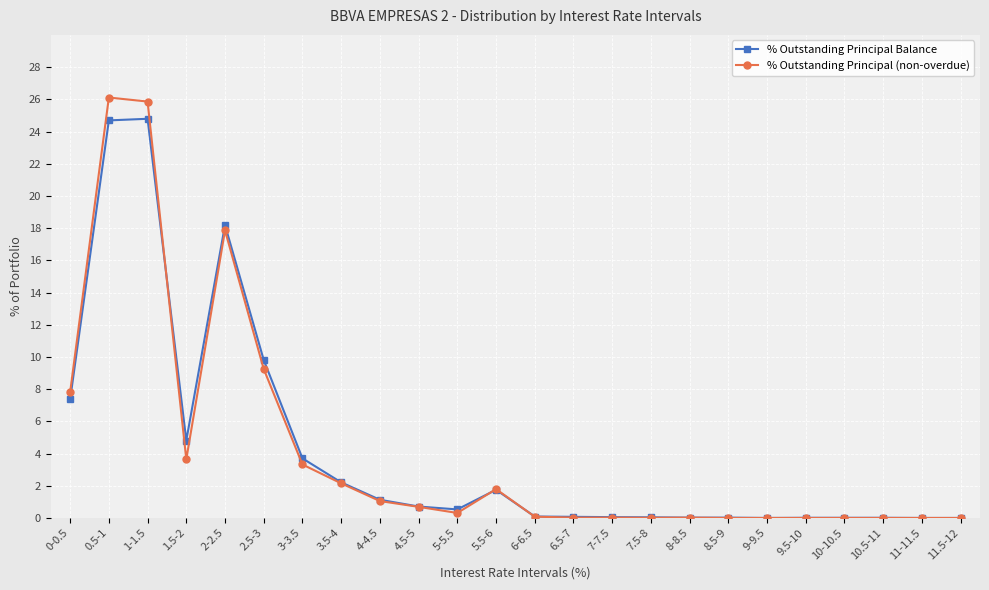

What is the sum of all % Outstanding Principal (non-overdue) values?

100.0